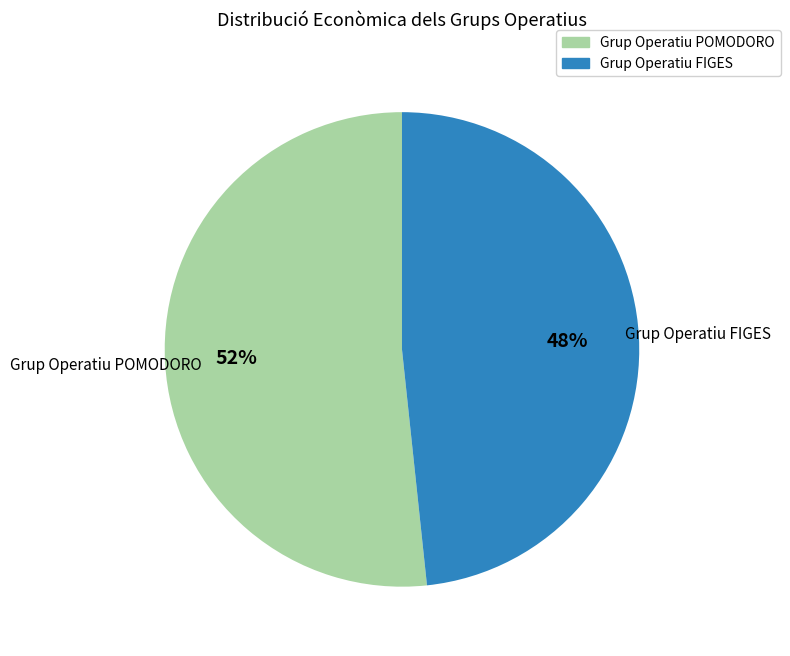

What is the majority slice?

Grup Operatiu POMODORO